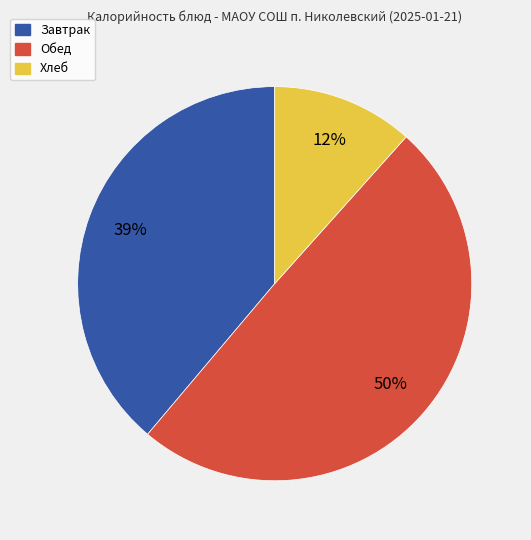

To the nearest percent, what is the average slice percentage?

33%